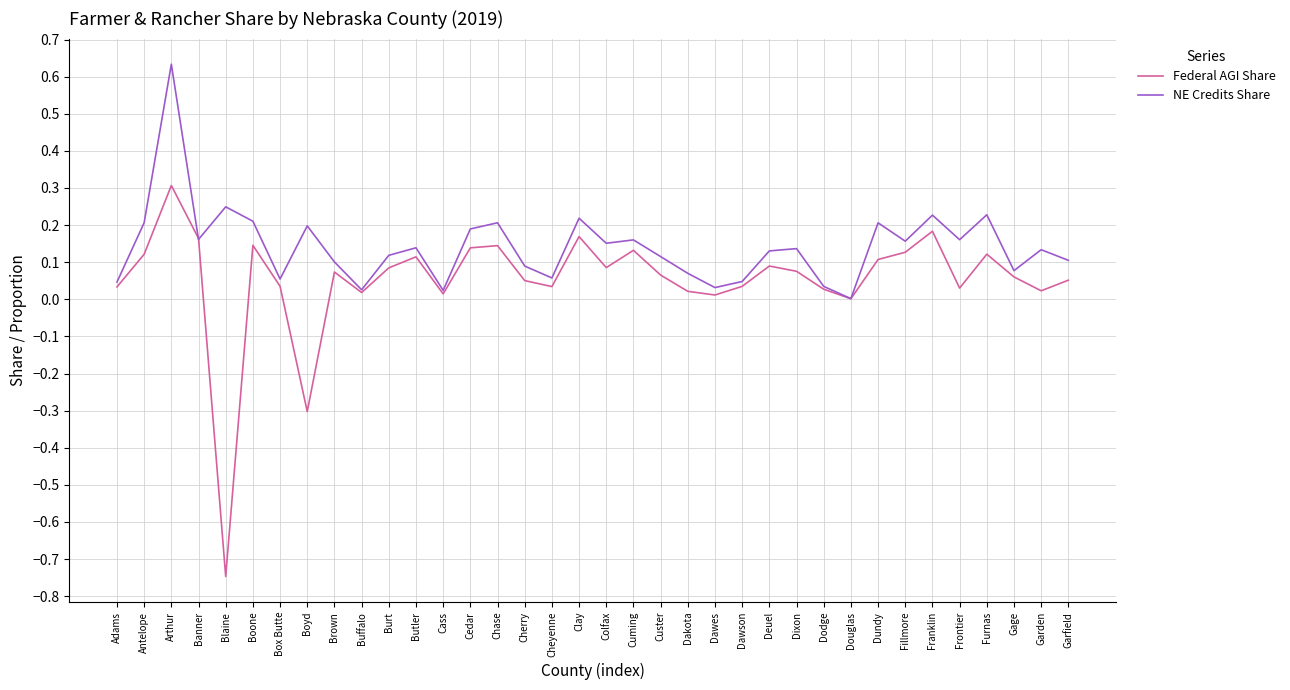

Rank the series by their maximum value, from highest to lowest.

NE Credits Share, Federal AGI Share